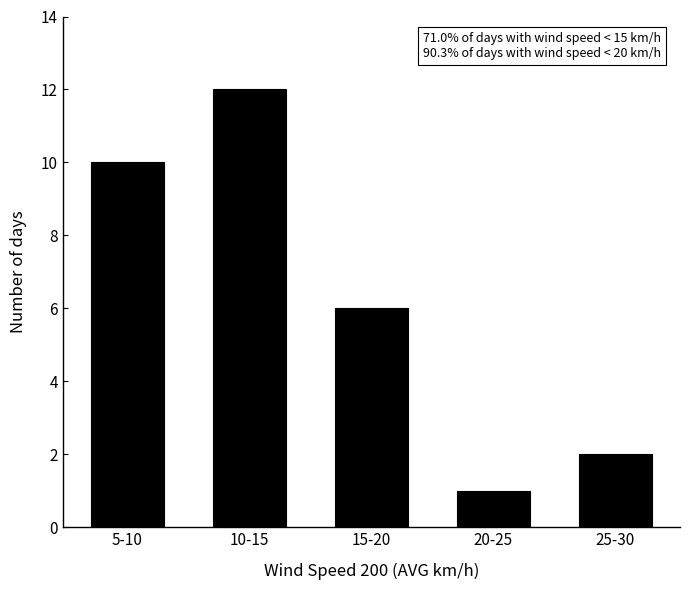

Reading right to left, list all the values displayed in this chart.

2	1	6	12	10